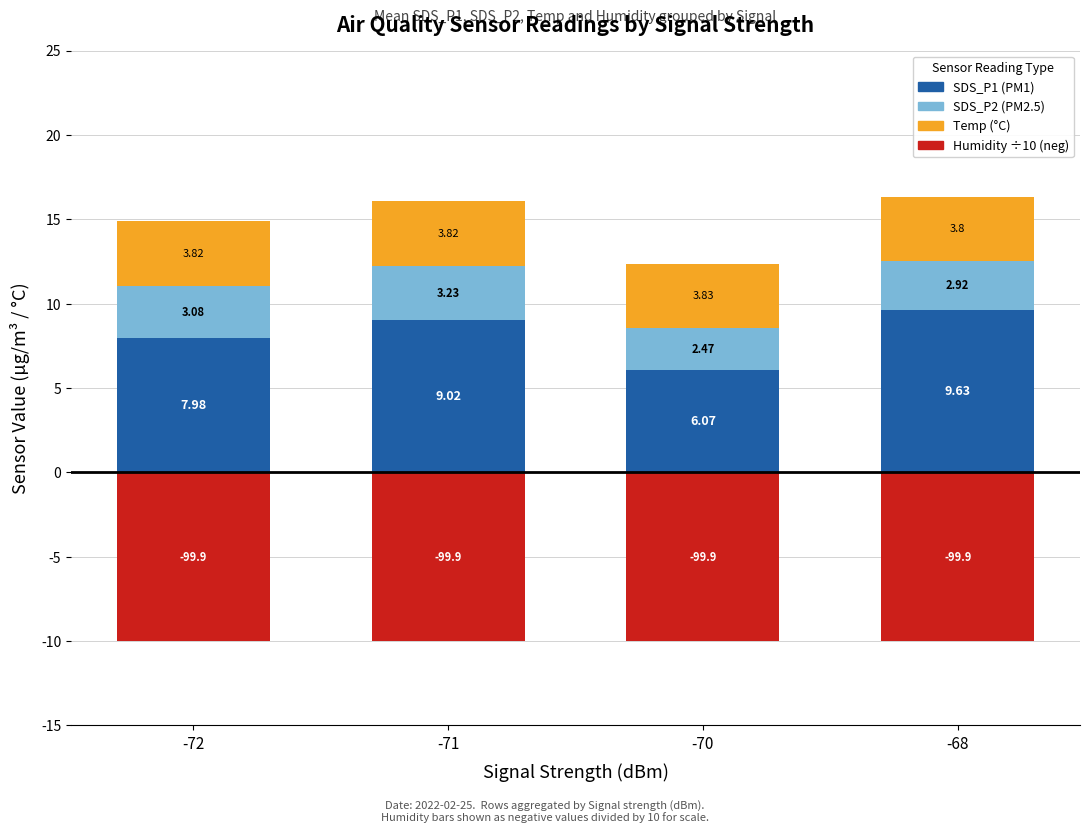

At -70, list the series in order from smallest to largest.

Humidity (÷10, neg), SDS_P2, Temp, SDS_P1